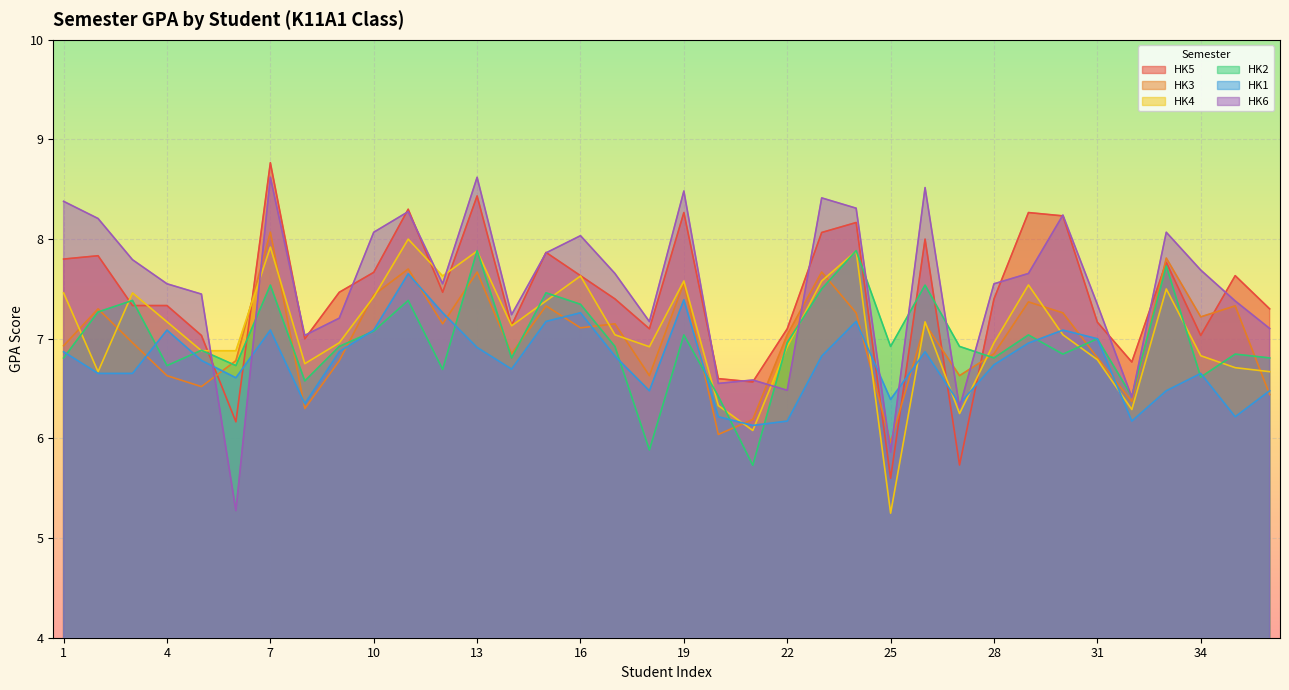

What is the maximum value for HK3?

8.1